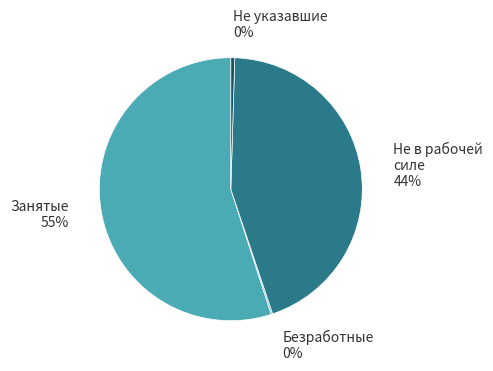

Does Не в рабочей силе account for over 50% of the chart?

No